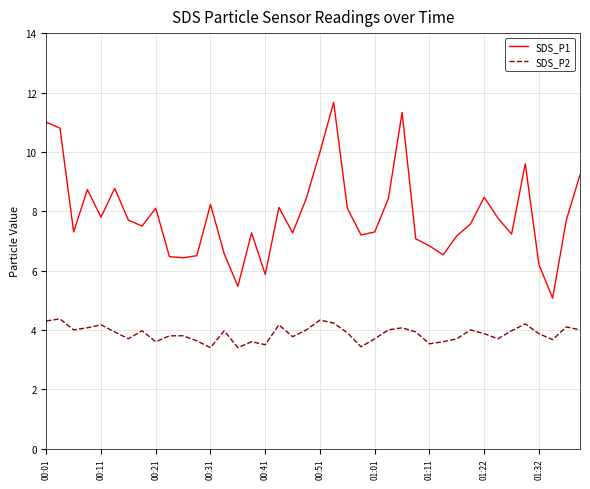

True or false: SDS_P1 has more than 0 interior local peaks.

True